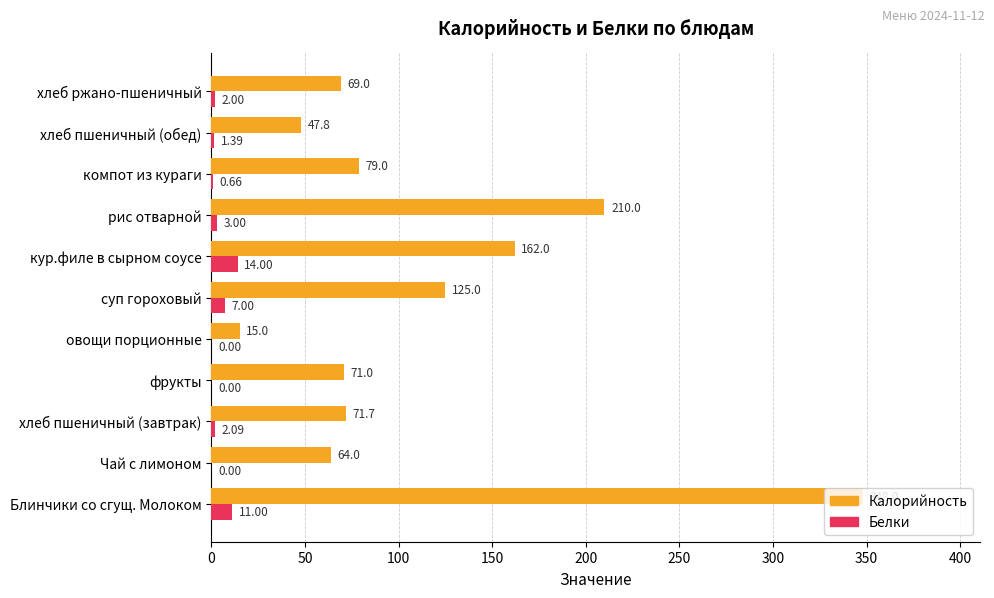

Which series changed the most between Чай с лимоном and овощи порционные?

Калорийность